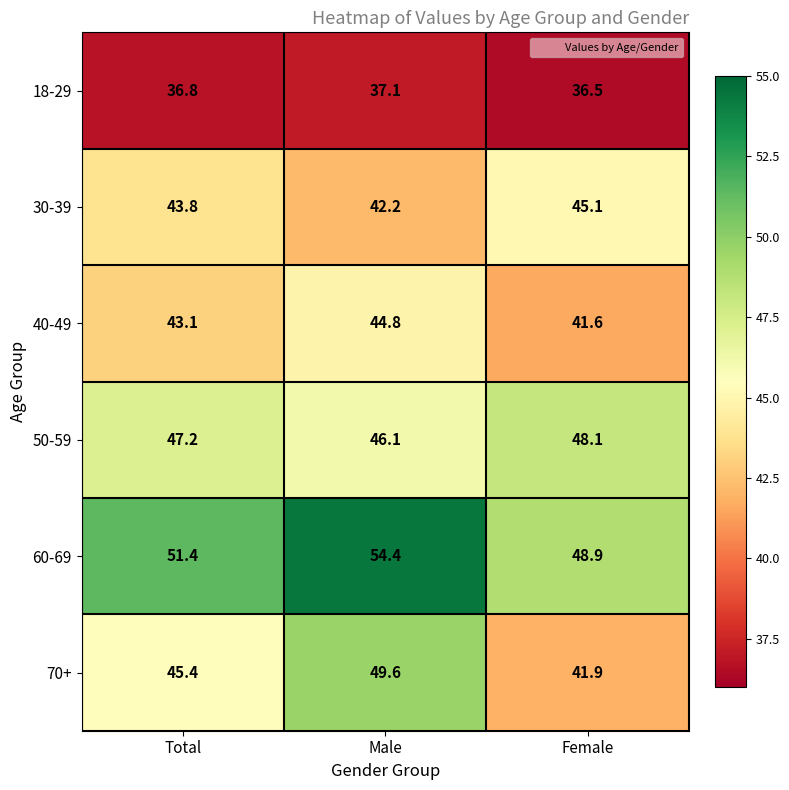

Which series has the largest total across all categories?

60-69